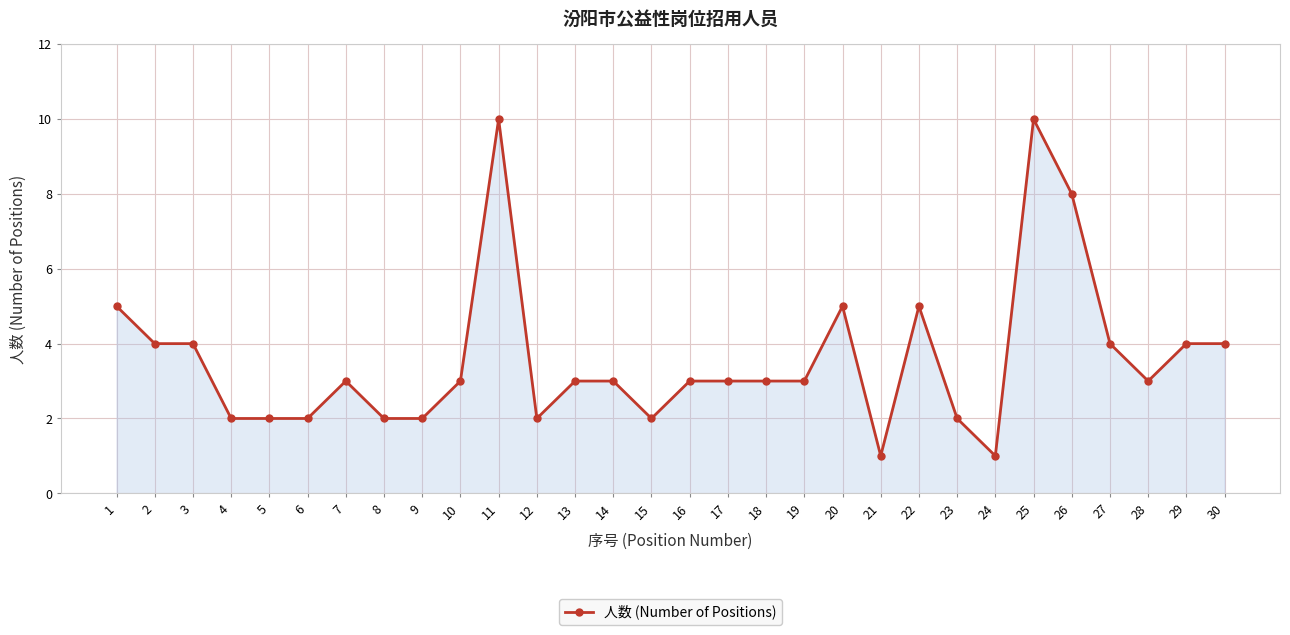

The value at 20 is 8. True or false?

False